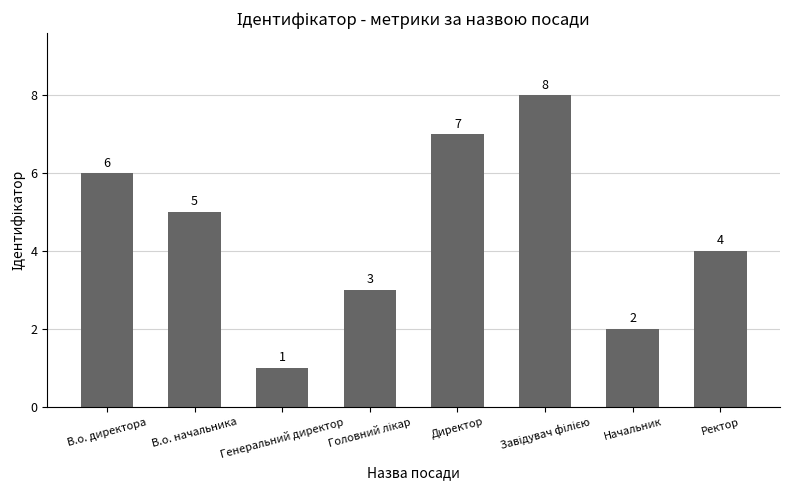

Count the number of categories in the chart.

8